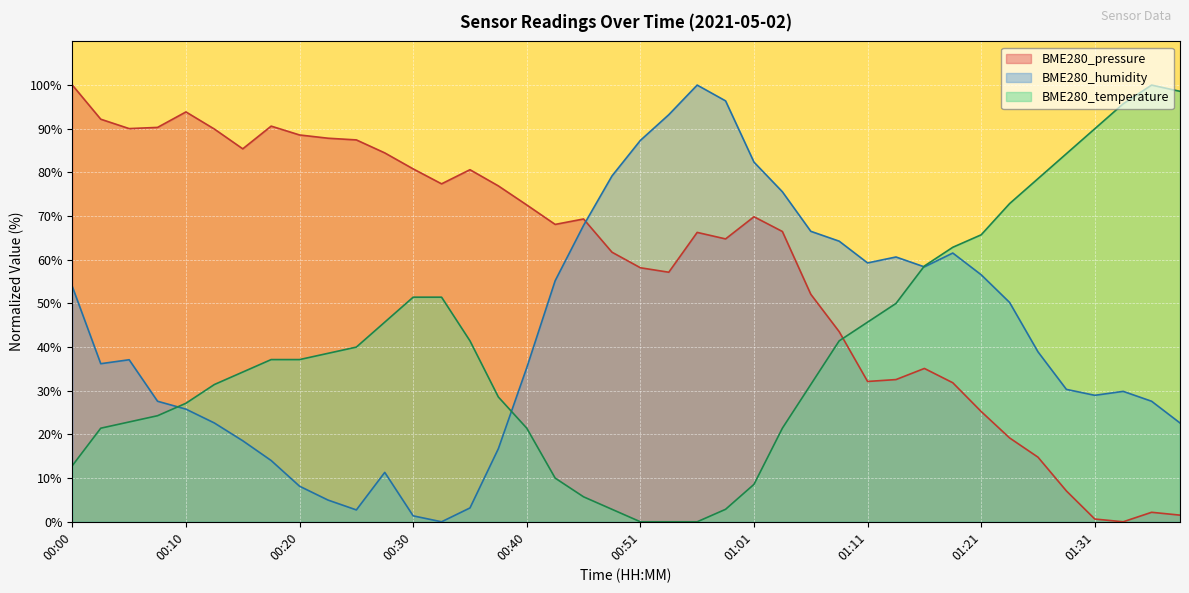

True or false: BME280_humidity has more than 1 interior local peaks.

True